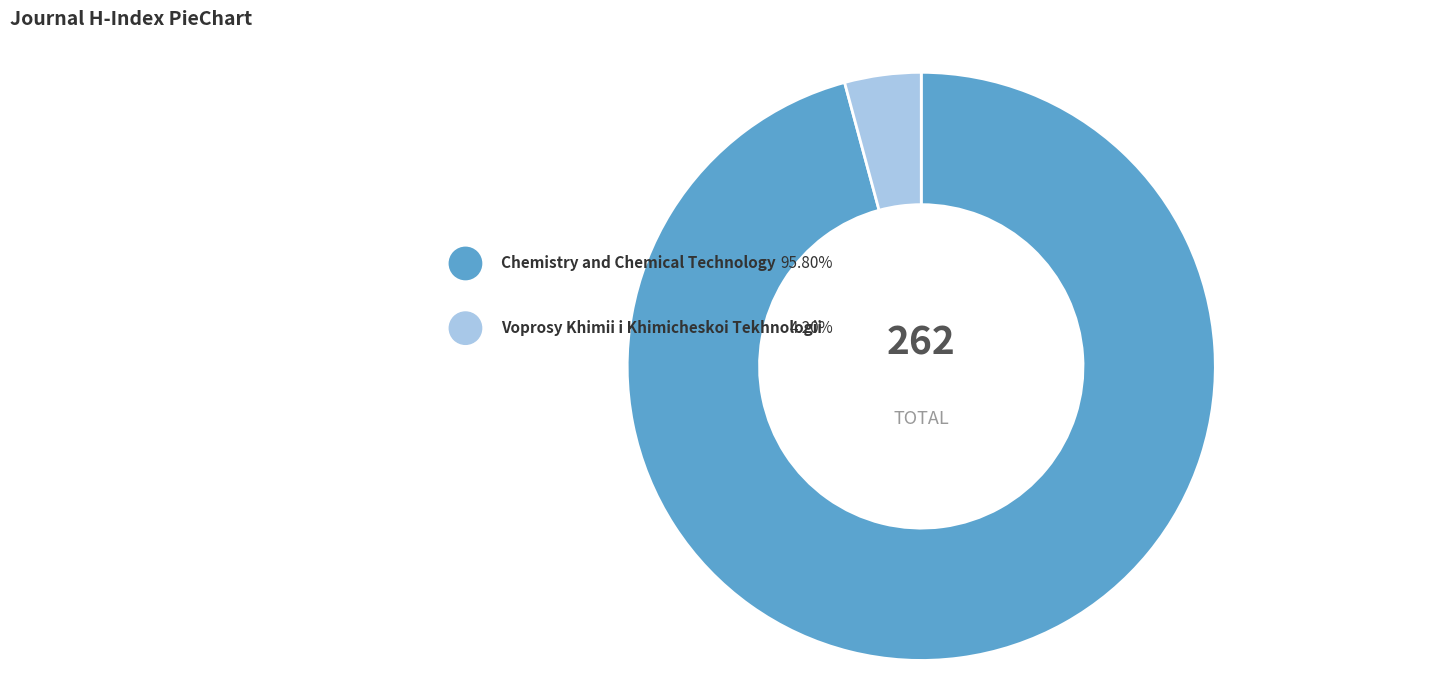

What percentage is the Voprosy Khimii i Khimicheskoi Tekhnologii slice, to the nearest percent?

4%